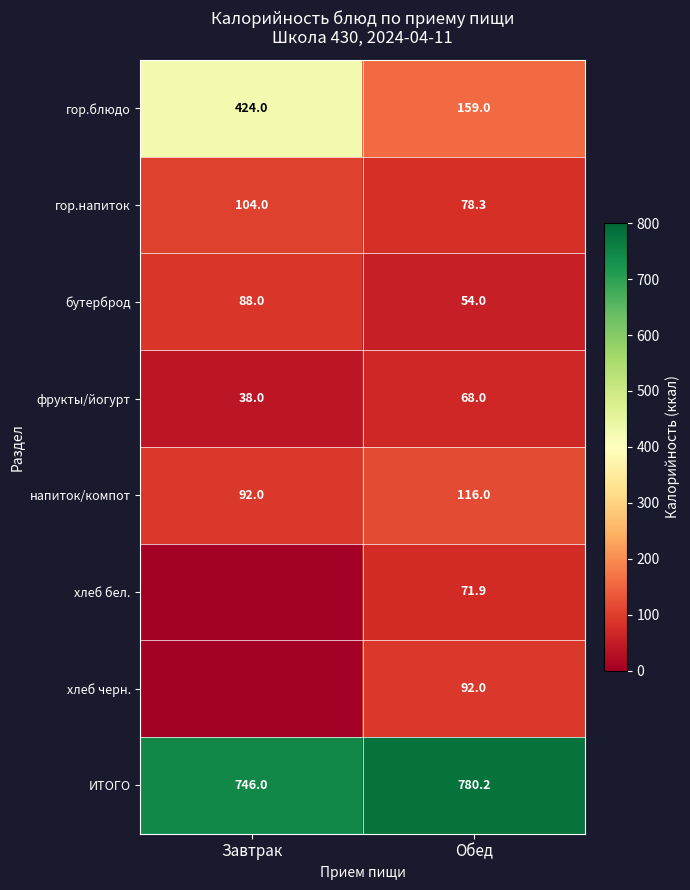

Between Завтрак and Обед, which is larger?

Завтрак